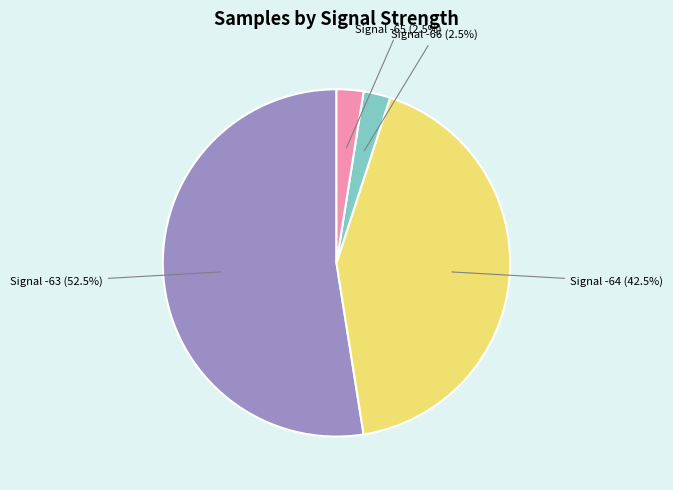

How many slices are in this pie chart?

4